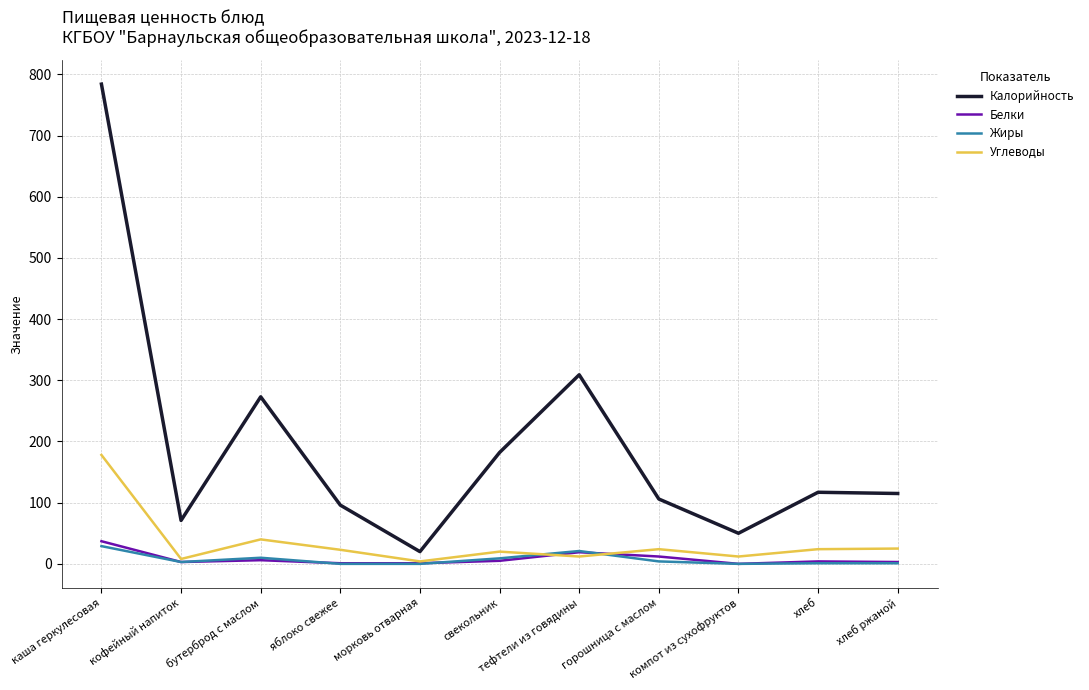

Which series has the largest total across all categories?

Калорийность